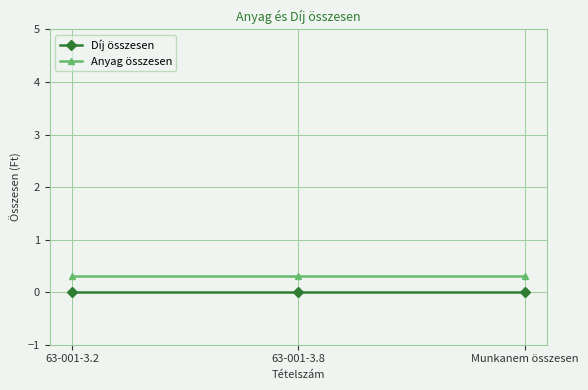

What is the label of the 2nd point from the left?

63-001-3.8